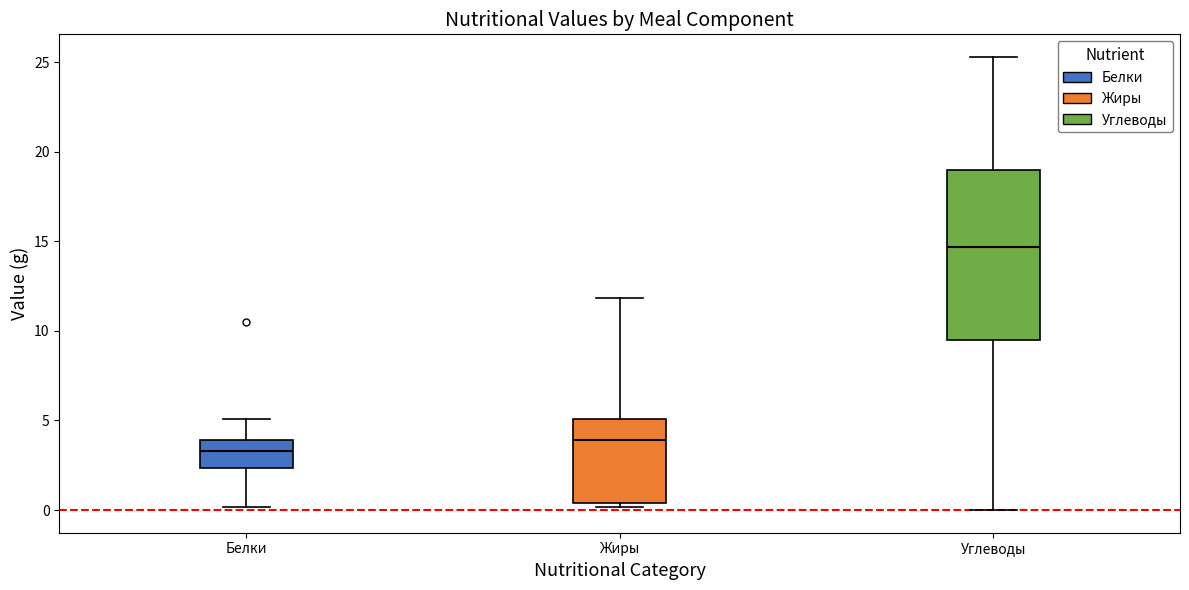

Where does the lower whisker of the box for Углеводы end on the y-axis? The values are not printed on the chart, so give them approximately, as read against the axis.

0.0